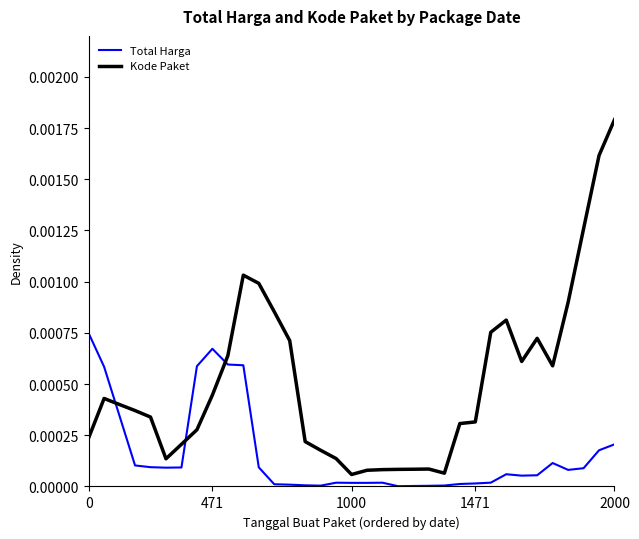

List the series in order of their peak value, lowest first.

Total Harga, Kode Paket